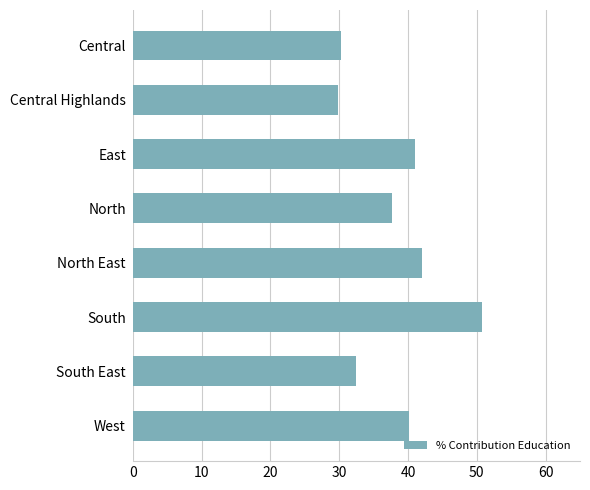

What is the difference between the maximum and minimum values?

20.8